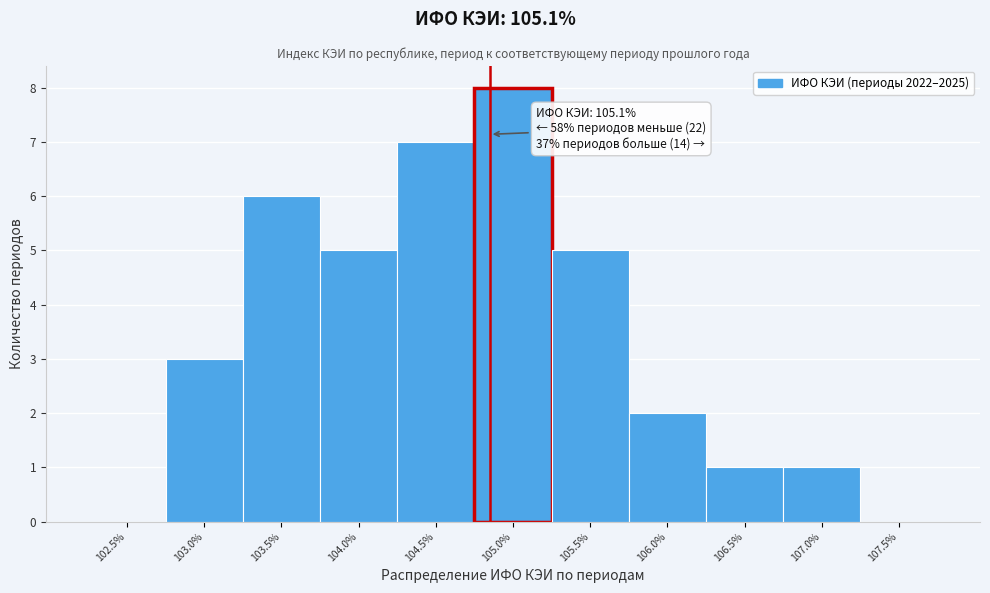

Read the value at 105.5%.

5